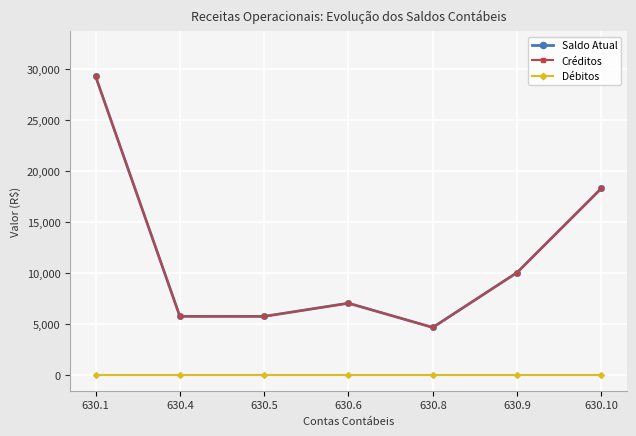

Reading right to left, list all the values displayed in this chart.

Saldo Atual: 630.10=18329.9	630.9=10080.0	630.8=4700.0	630.6=7076.5	630.5=5785.4	630.4=5787.6	630.1=29313.9
Créditos: 630.10=18329.9	630.9=10080.0	630.8=4700.0	630.6=7076.5	630.5=5785.4	630.4=5787.6	630.1=29313.9
Débitos: 630.10=0.0	630.9=0.0	630.8=0.0	630.6=0.0	630.5=0.0	630.4=0.0	630.1=0.0